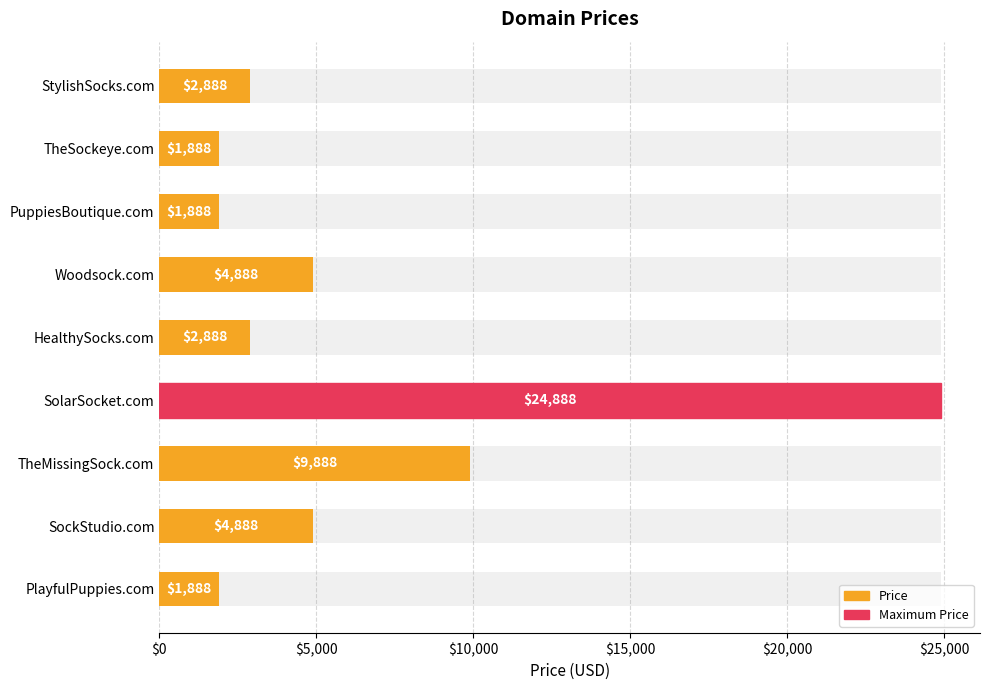

Are the bars grouped side by side (vs. stacked)?

No